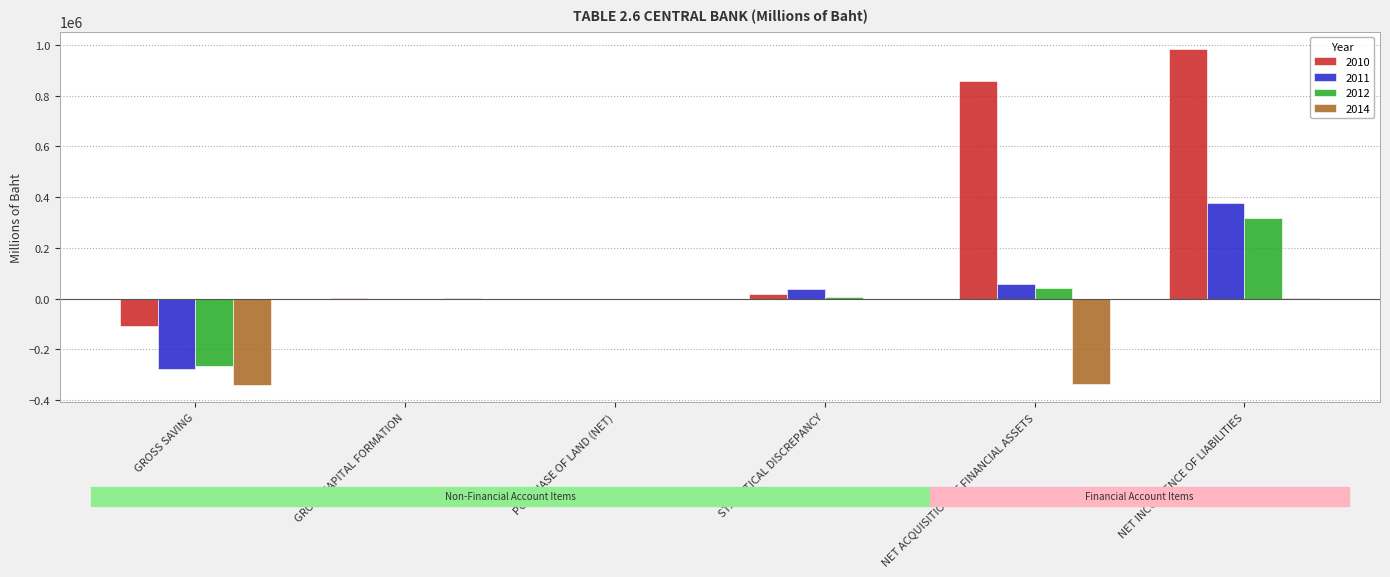

At which category is the sum across all series the highest?

NET INCURRENCE OF LIABILITIES